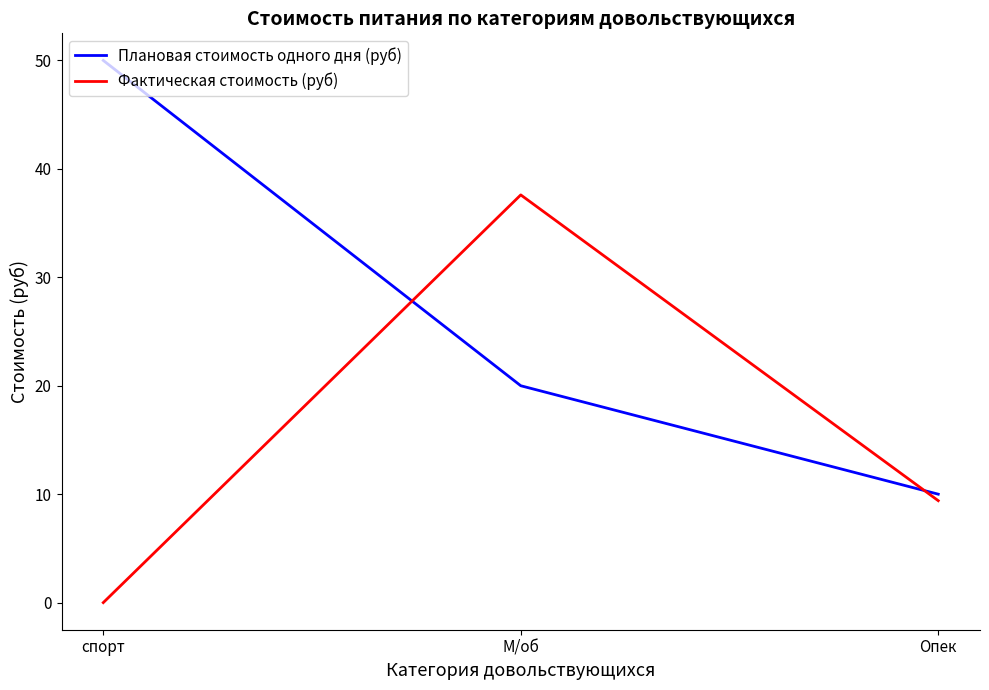

Which series has the widest spread of values?

Плановая стоимость одного дня (руб)